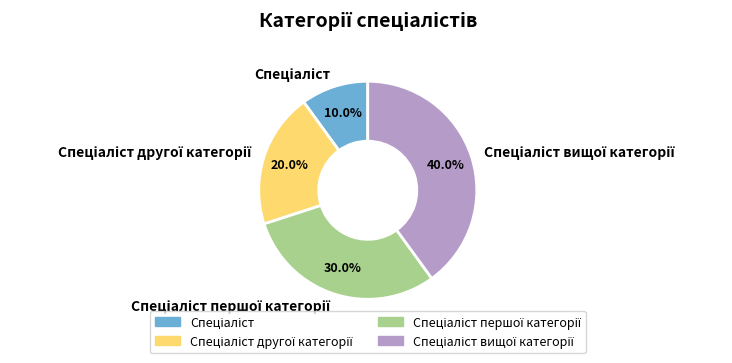

Count the number of slices in the pie.

4